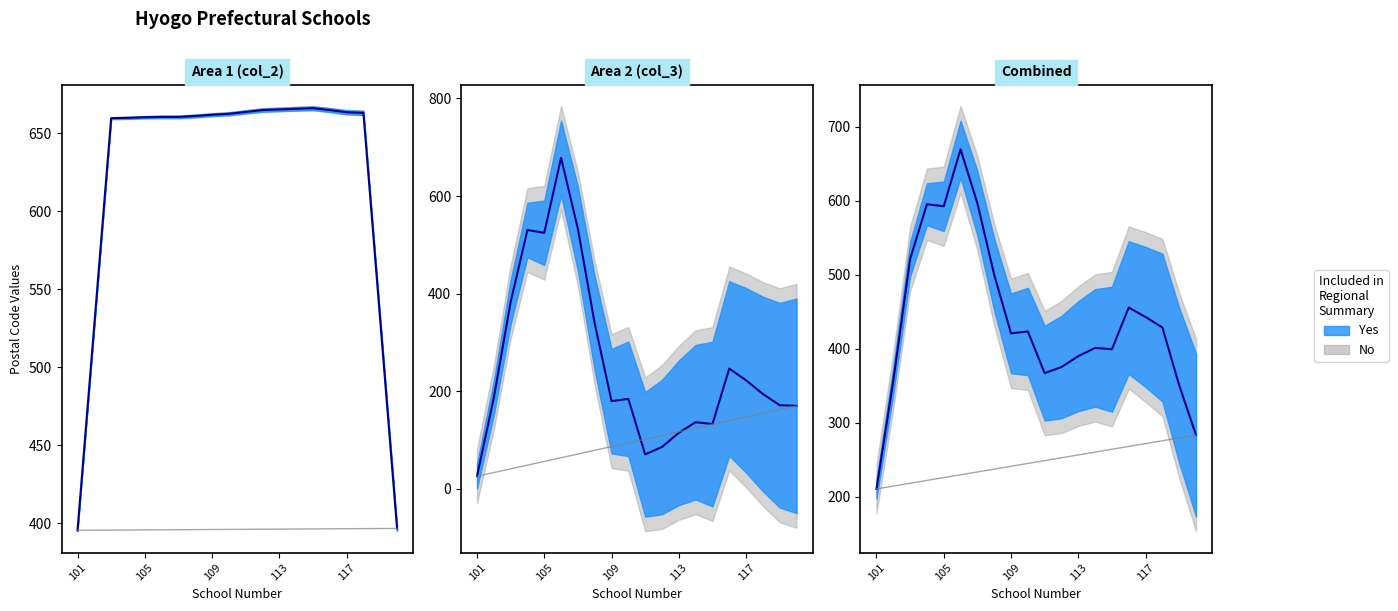

Which series ends up on top after the final intersection of col_2_upper and col_3_lower?

col_2_upper